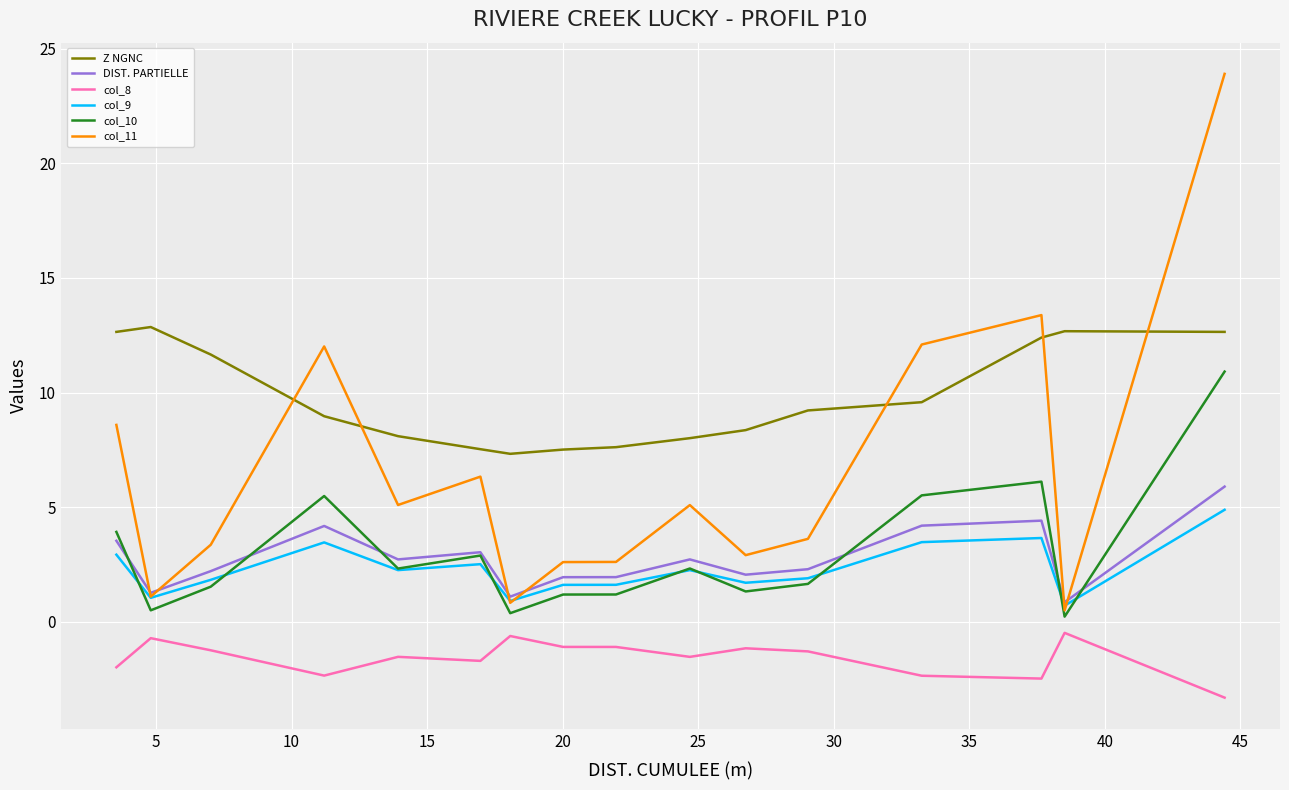

Which series has the largest range (max minus min)?

col_11